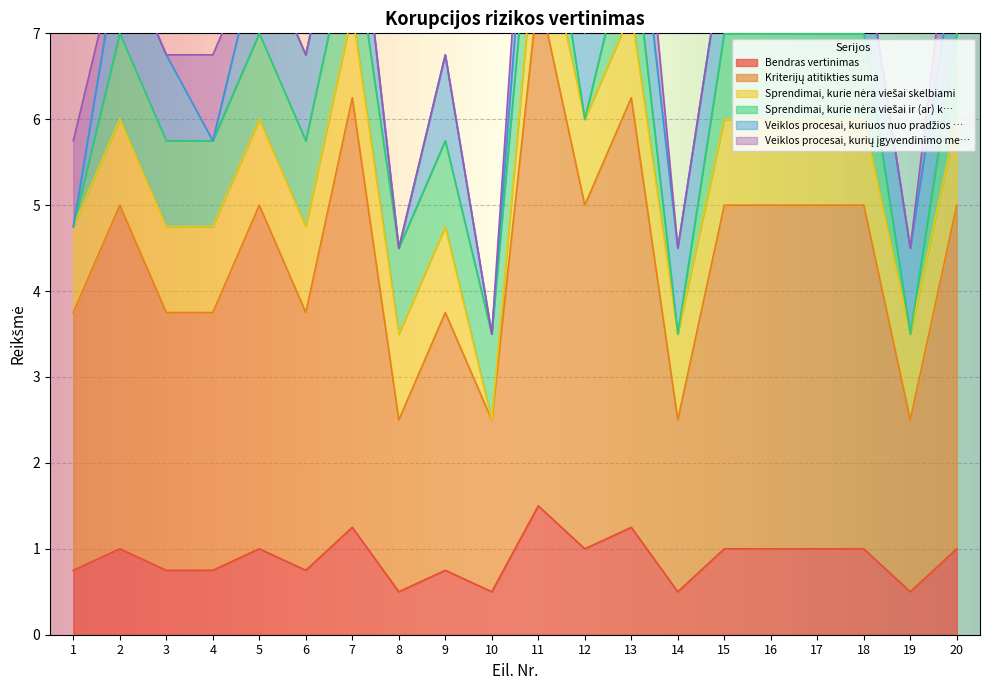

At which label does Sprendimai, kurie nėra viešai skelbiami reach its minimum?

10